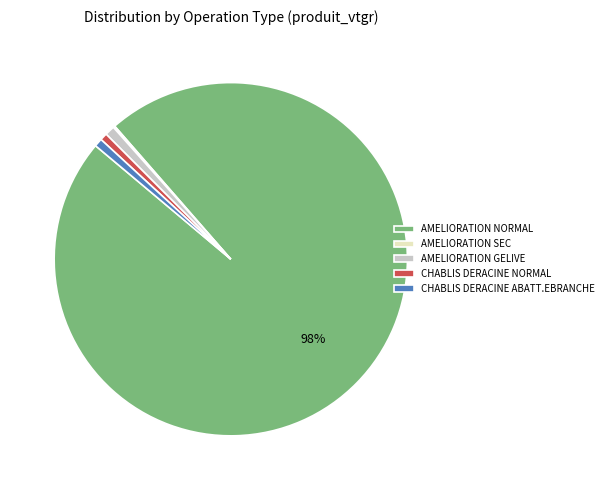

Do CHABLIS DERACINE NORMAL and AMELIORATION NORMAL together represent more than half of the pie?

Yes